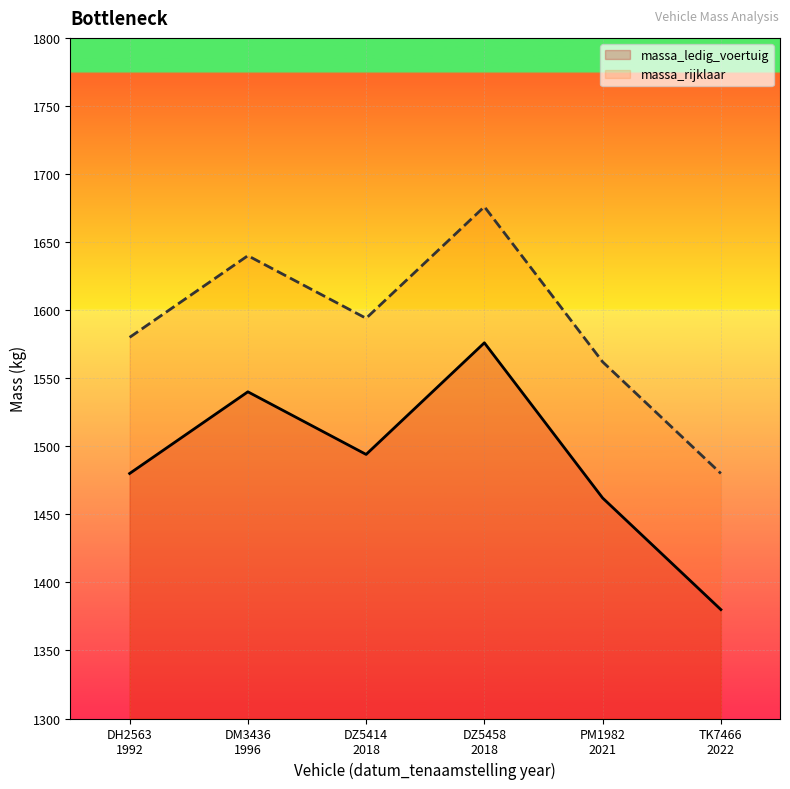

What is the highest value of the massa_ledig_voertuig series?

1576